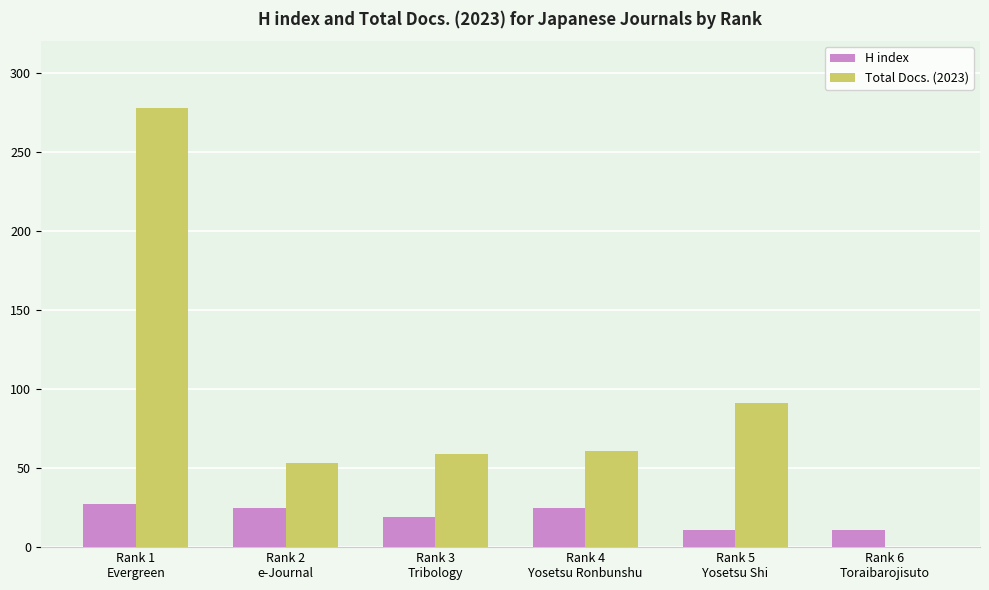

Reading right to left, transcribe all the data shown in this chart.

H index: 11	11	25	19	25	27
Total Docs. (2023): 0	91	61	59	53	278